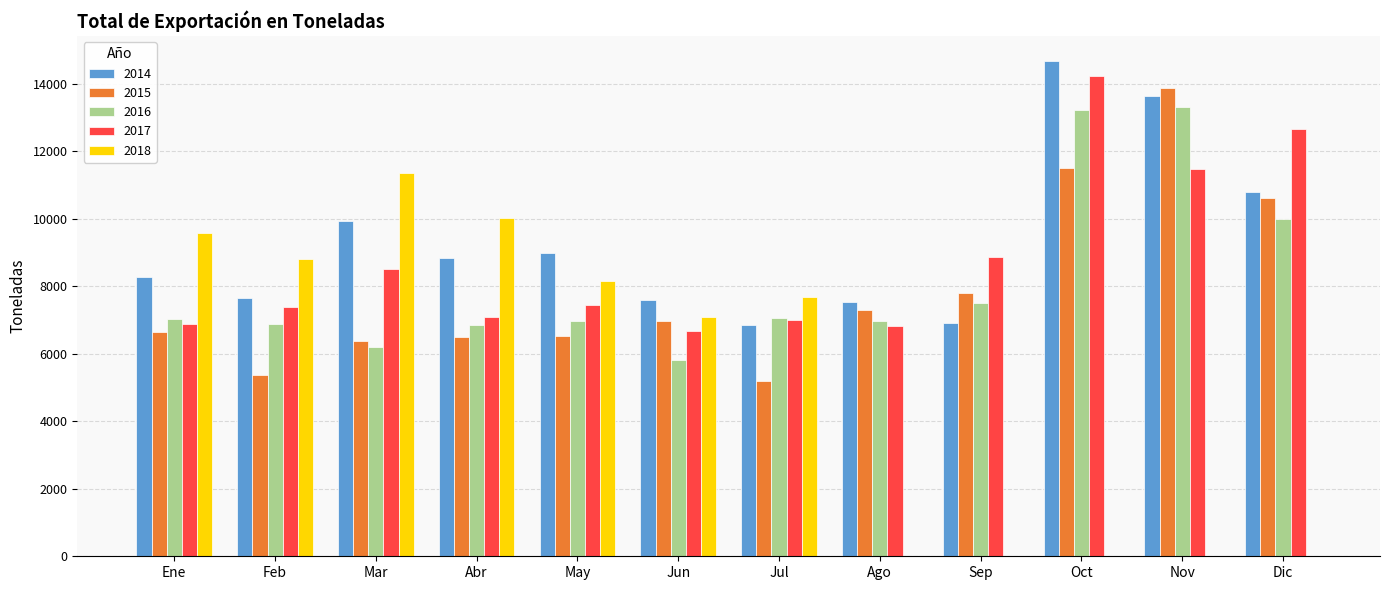

Is the value of 2018 at Jul greater than the value of 2017 at Jun?

Yes